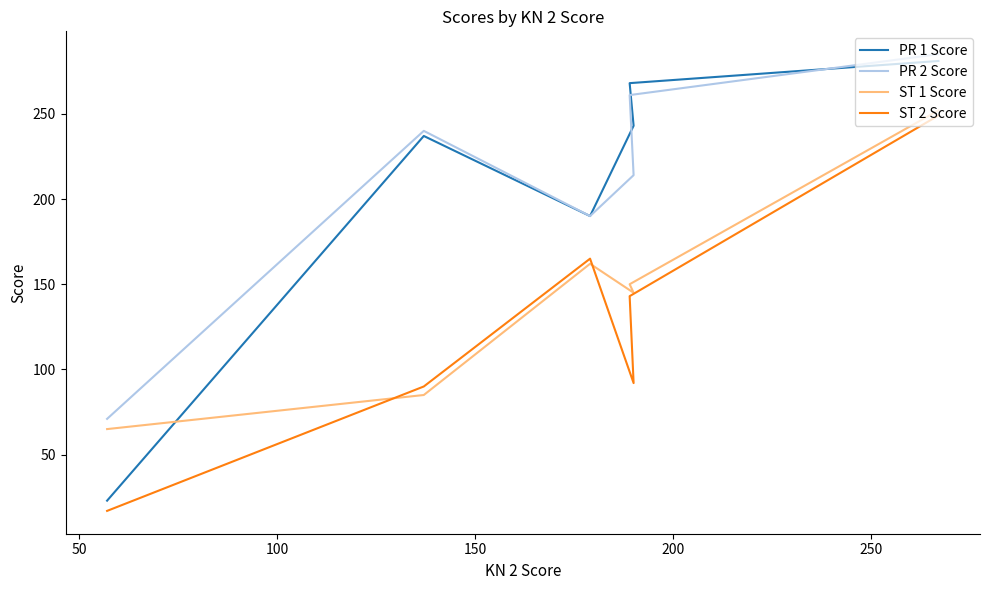

What is the lowest value of the ST 2 Score series?

17